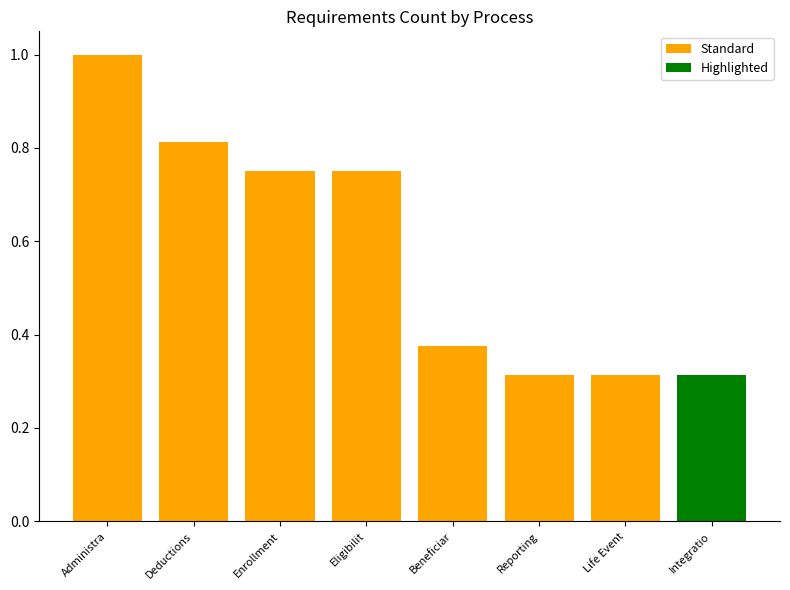

What is the approximate value of Standard at Administra?

1.0